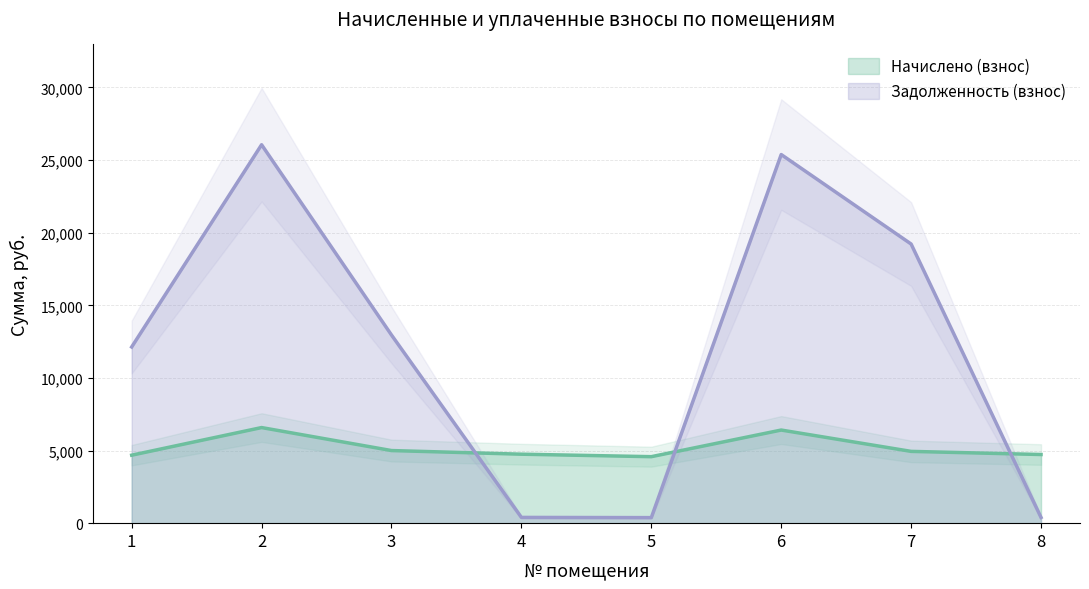

What is the spread (max minus min) of values at 7?

14276.5